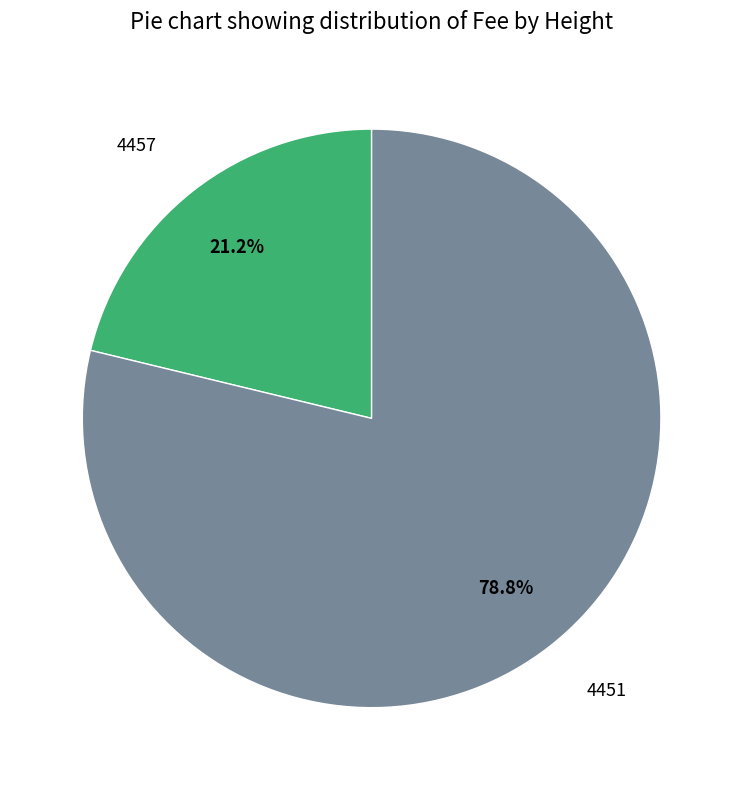

The 4457 slice represents 36% of the pie. True or false?

False